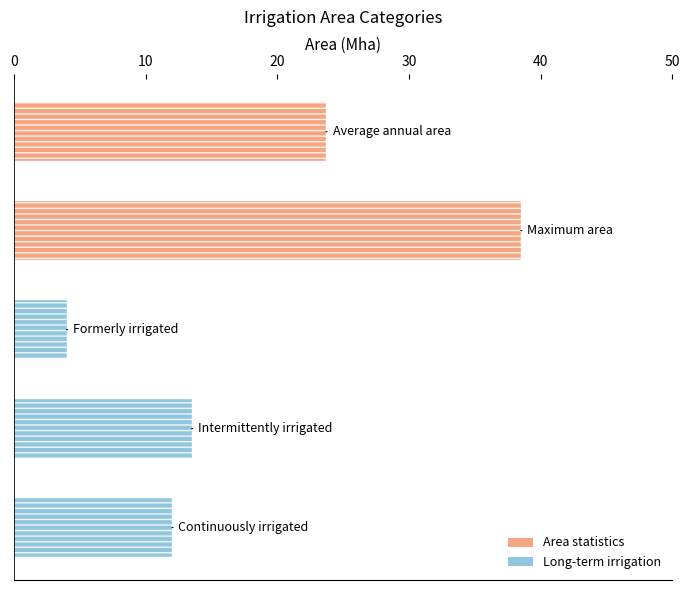

What is the sum of all values?

91.7